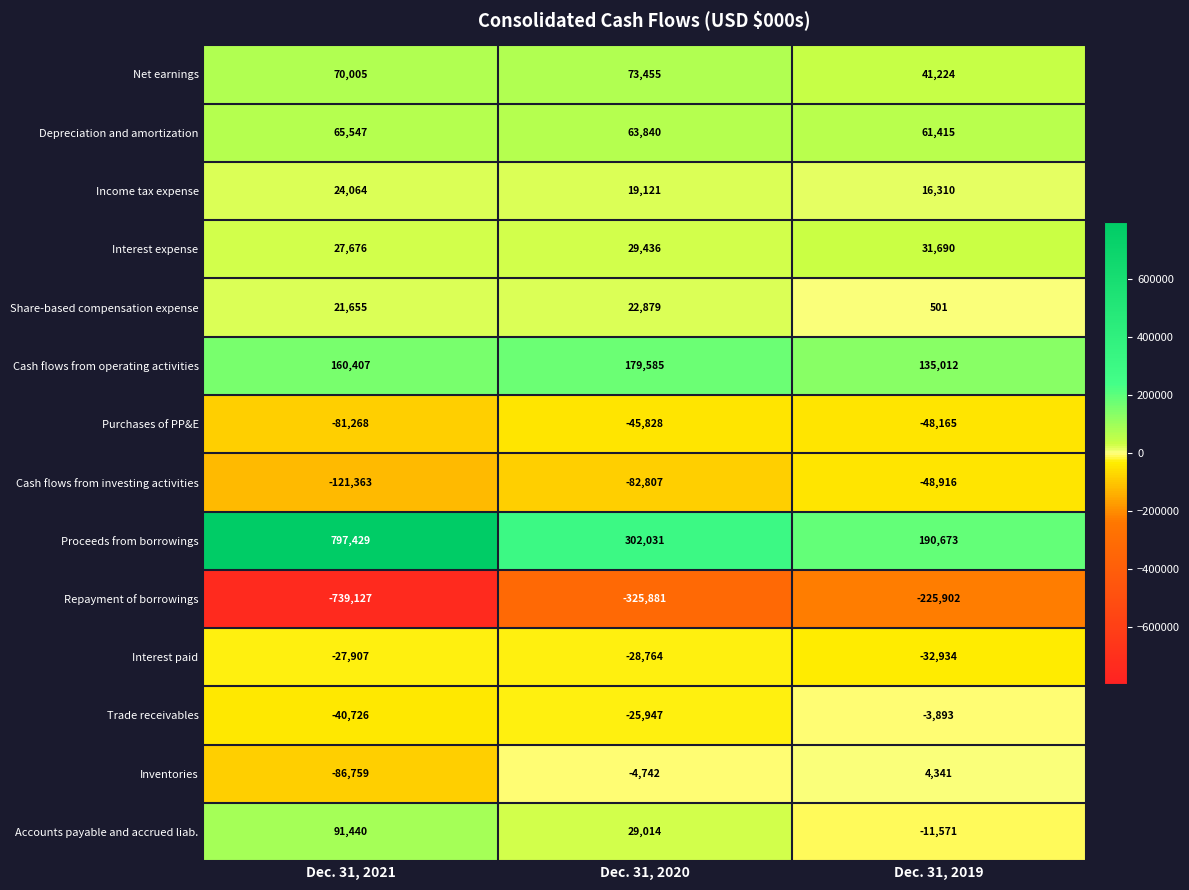

Read the Share-based compensation expense value at Dec. 31, 2020.

22879